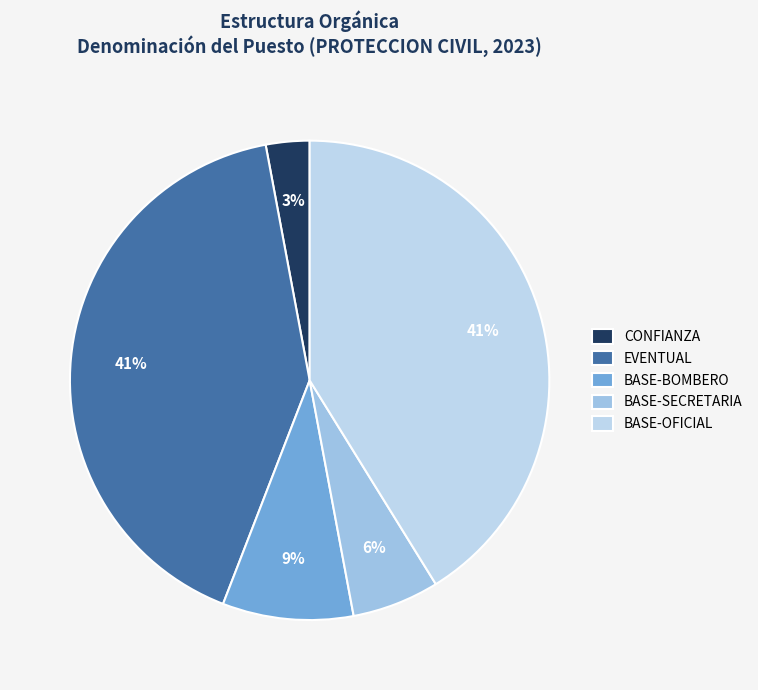

Count the number of slices in the pie.

5